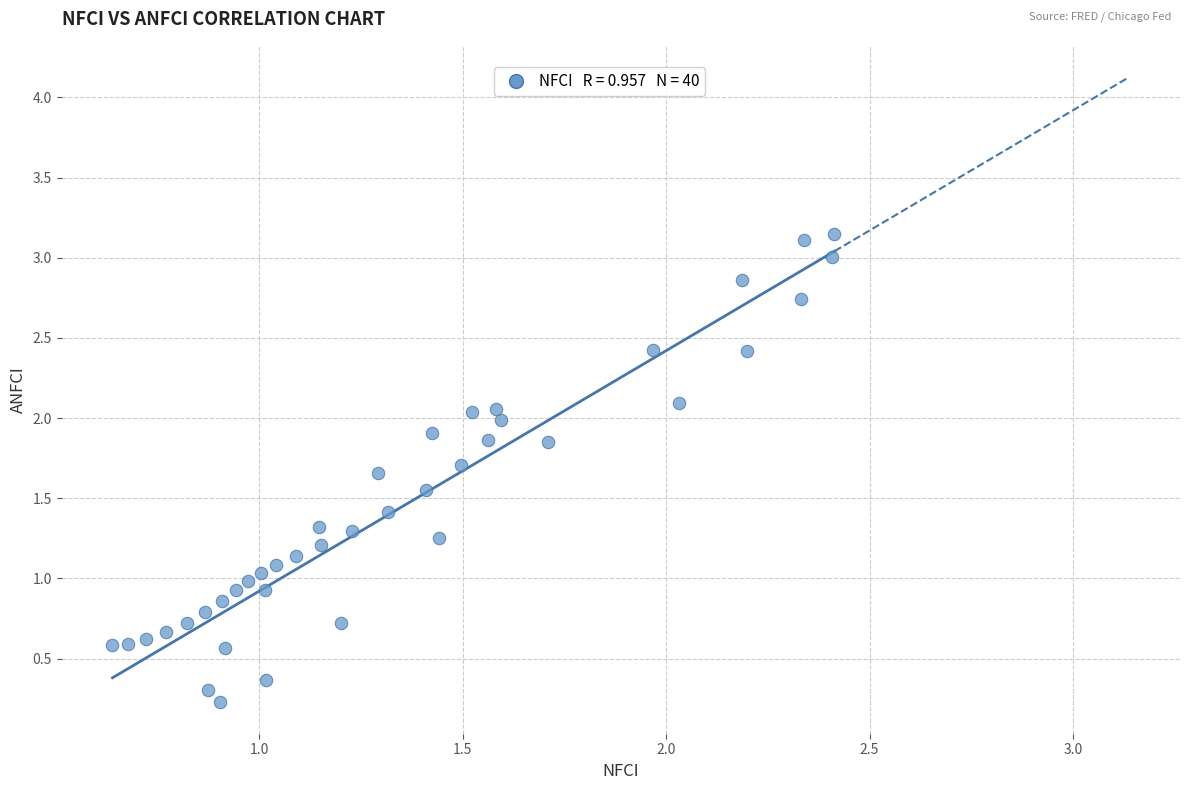

What is the range of Y values (max minus min)?

2.9